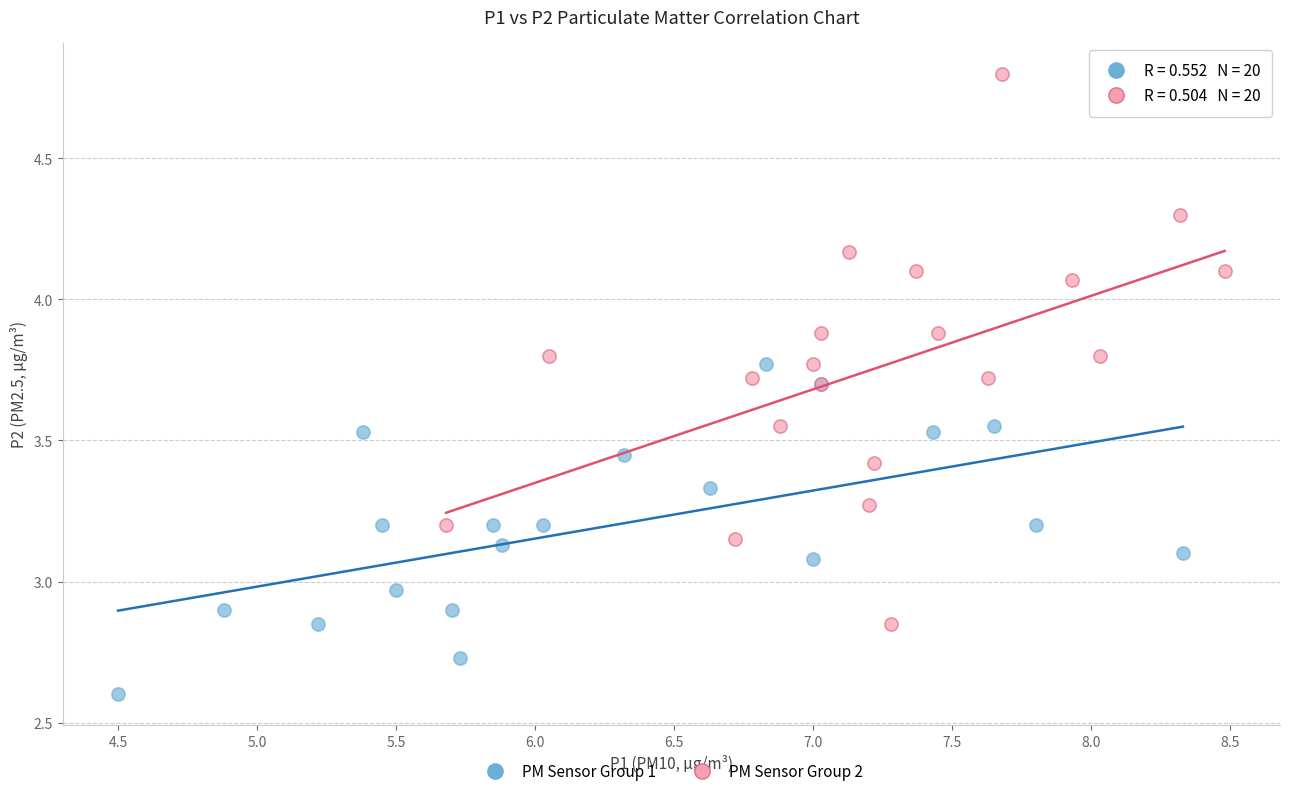

Which series contains the highest Y value?

PM Sensor Group 2